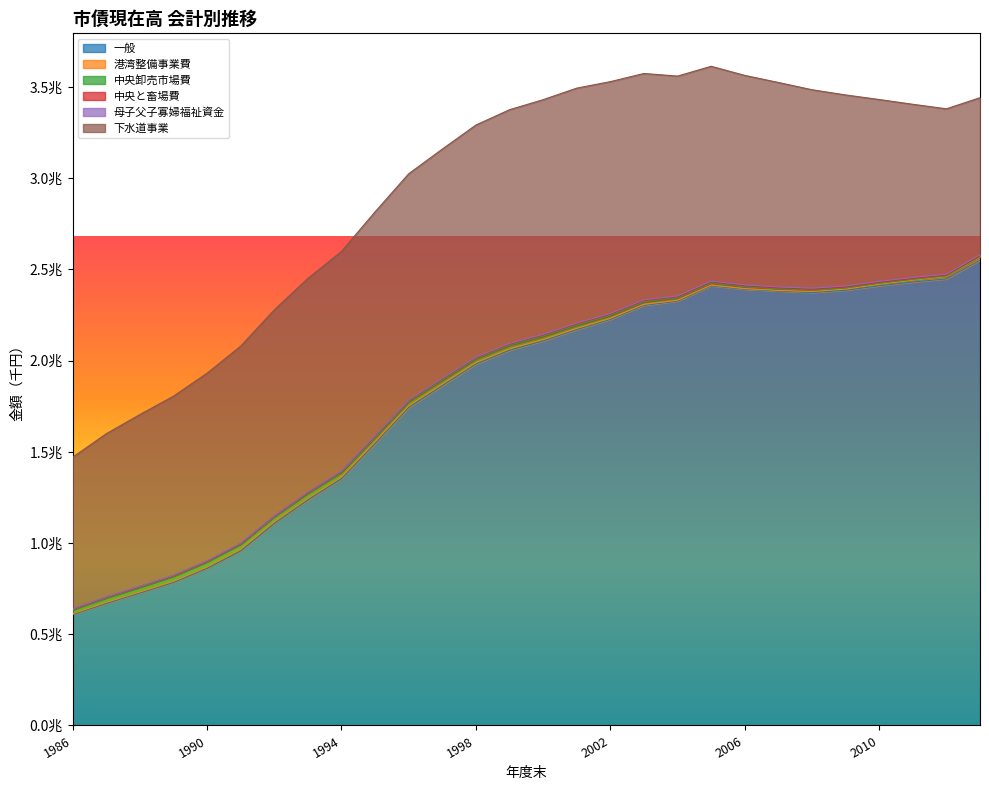

How many data points does each series have?

28